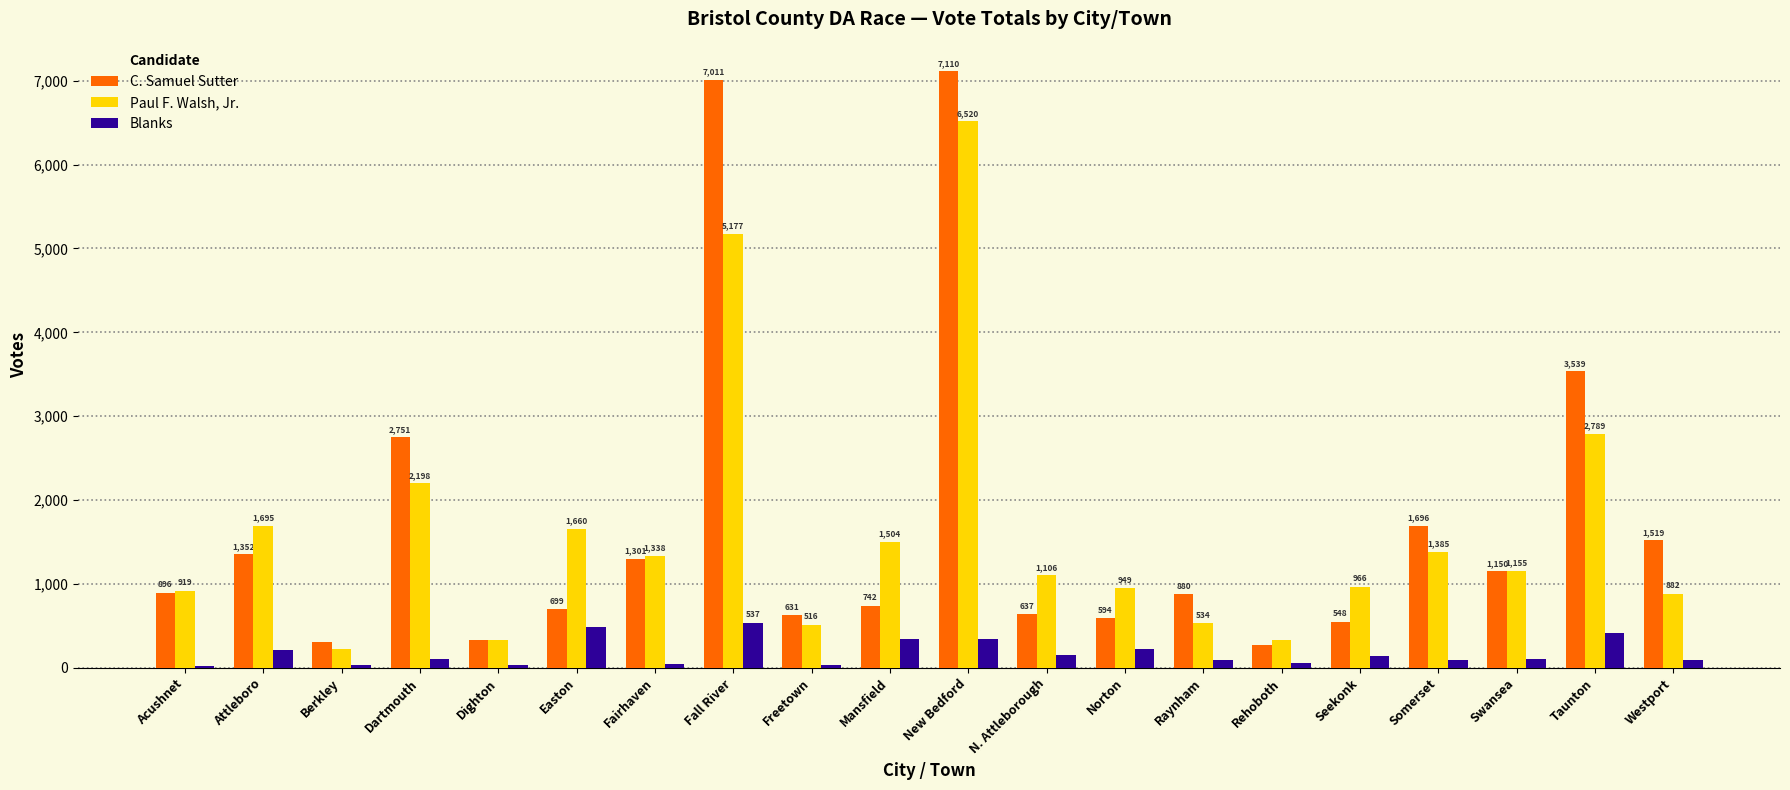

Which label corresponds to the largest value in the chart?

New Bedford